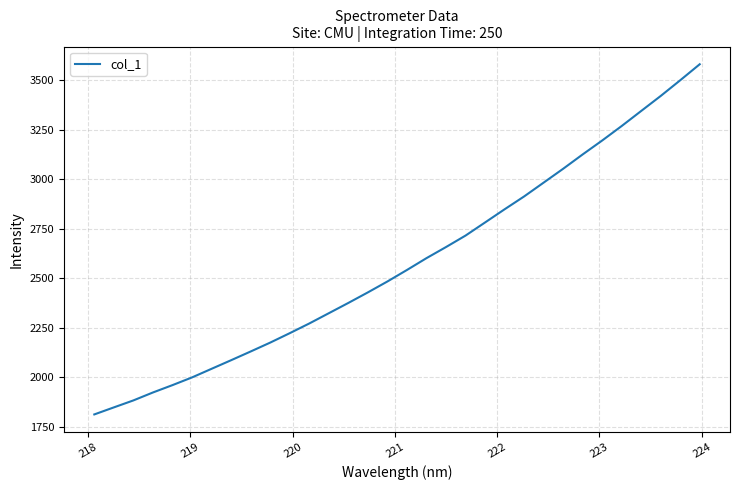

What is the difference between the maximum and minimum values?

1769.9